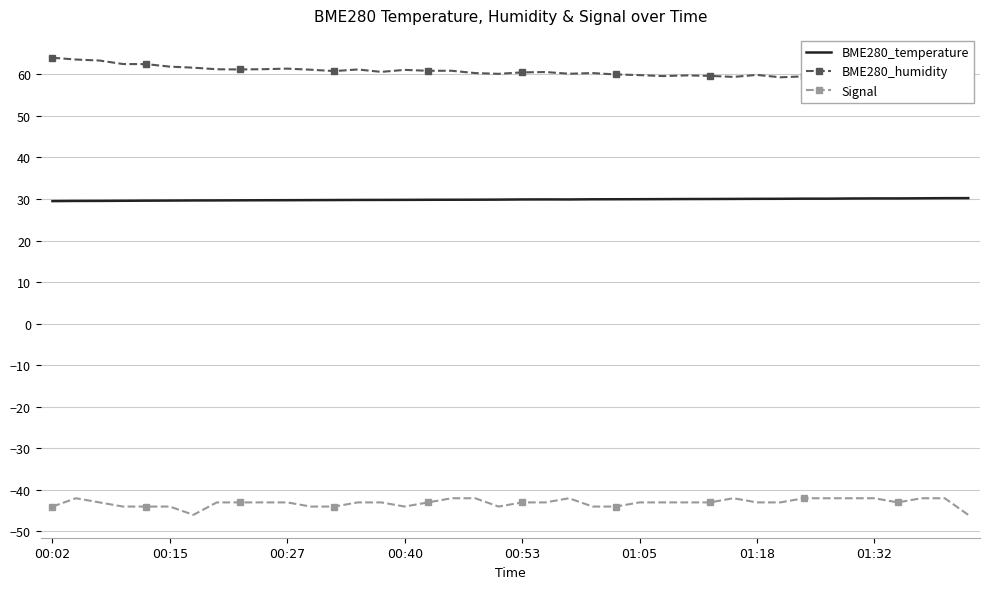

What is the difference between the highest and lowest values at 11?

105.1